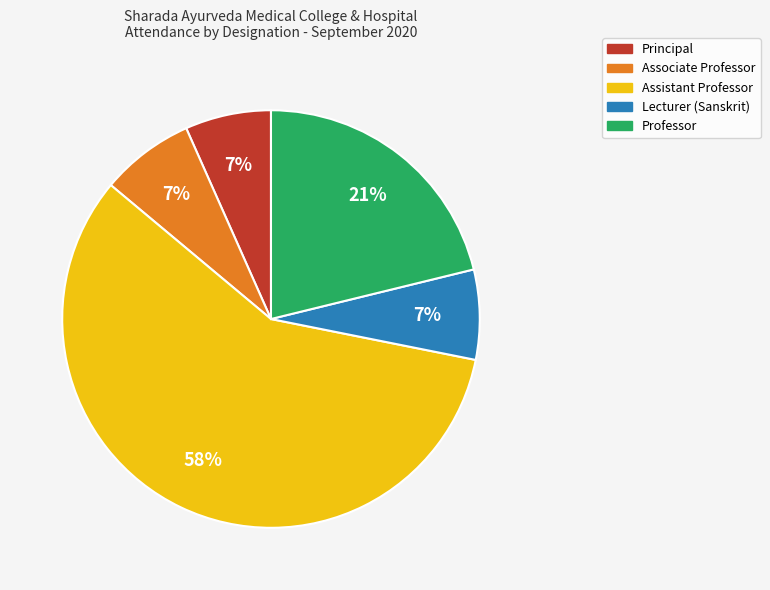

What percentage is the Lecturer (Sanskrit) slice, to the nearest percent?

7%